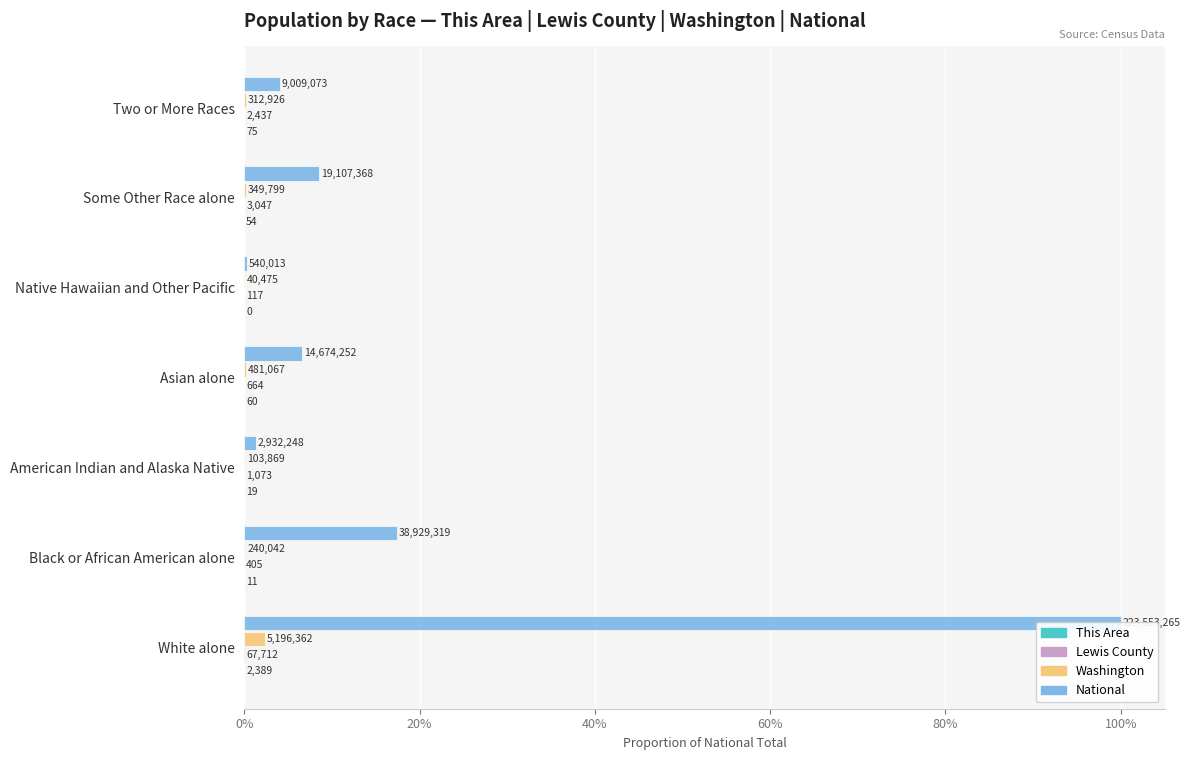

What is the difference between the maximum and minimum values in the National series?

1.0